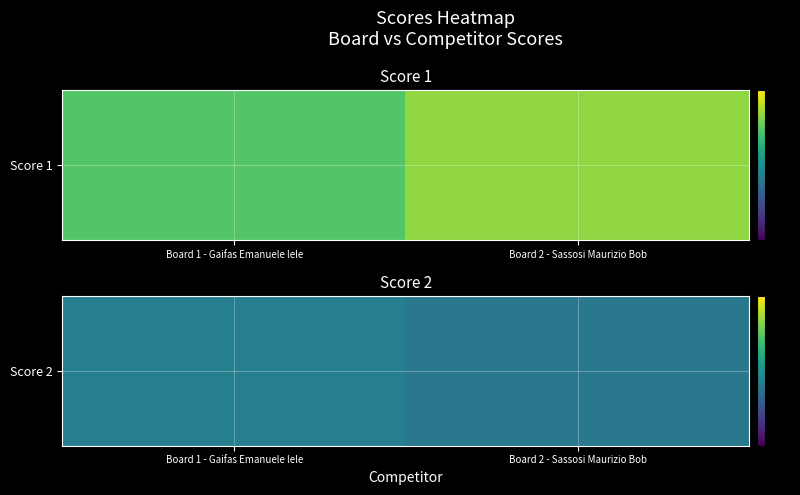

The chart shows a value of 12 at Board 2 - Sassosi Maurizio Bob. True or false?

True